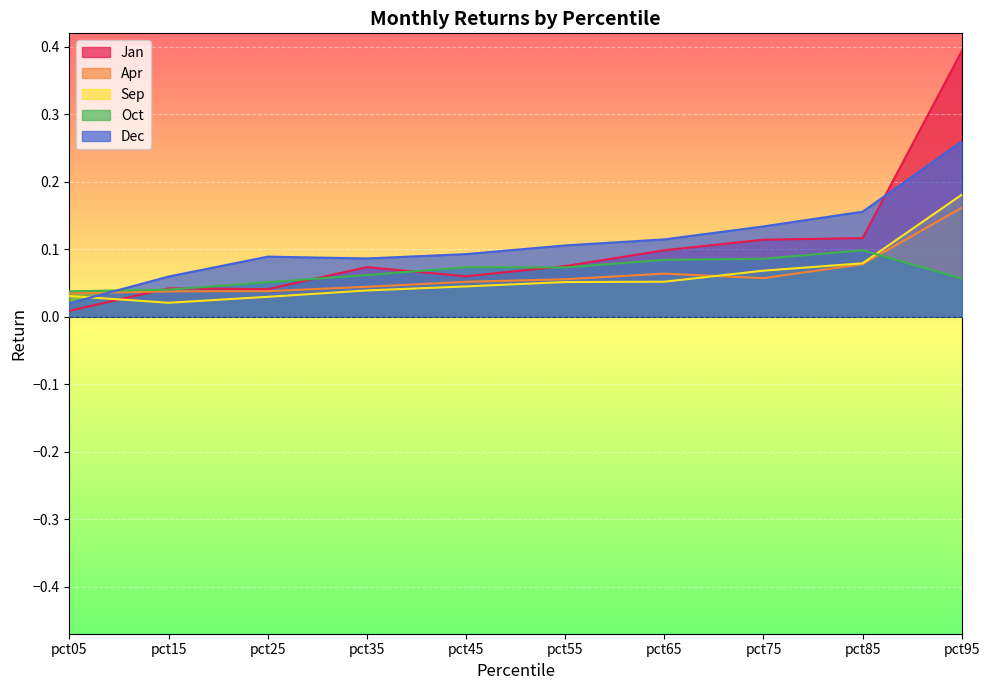

Is the value of Jan at pct05 greater than the value of Dec at pct45?

No